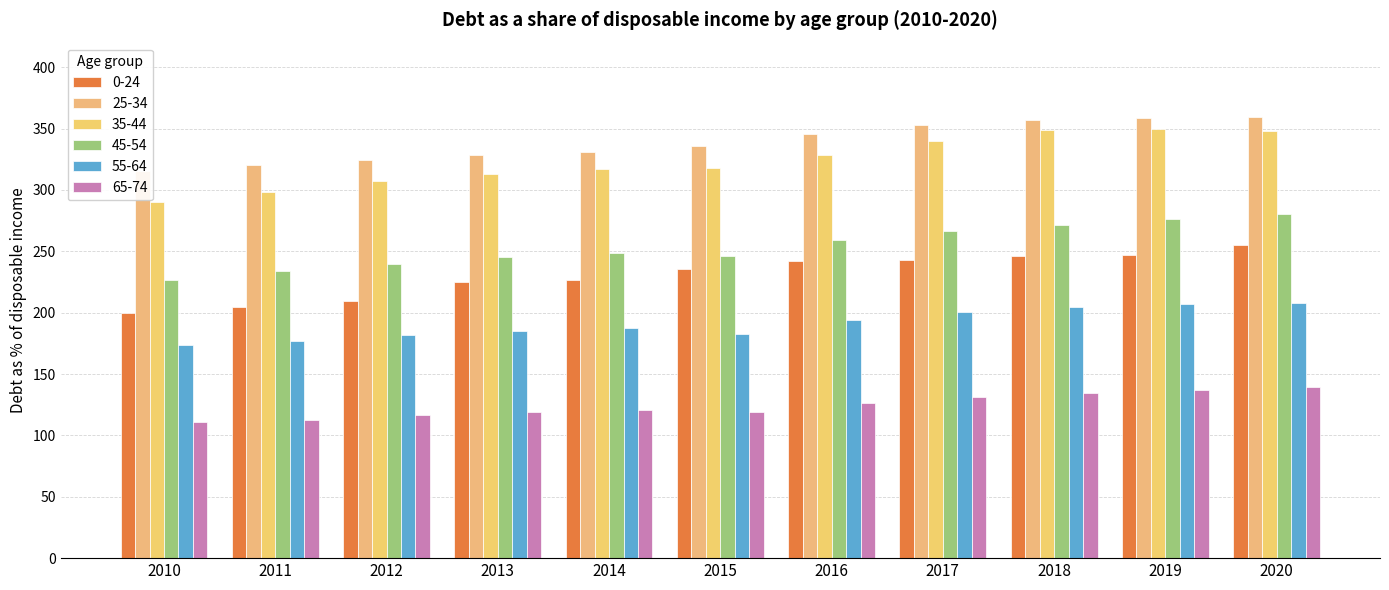

What is the difference between the maximum and minimum values in the 45-54 series?

53.5